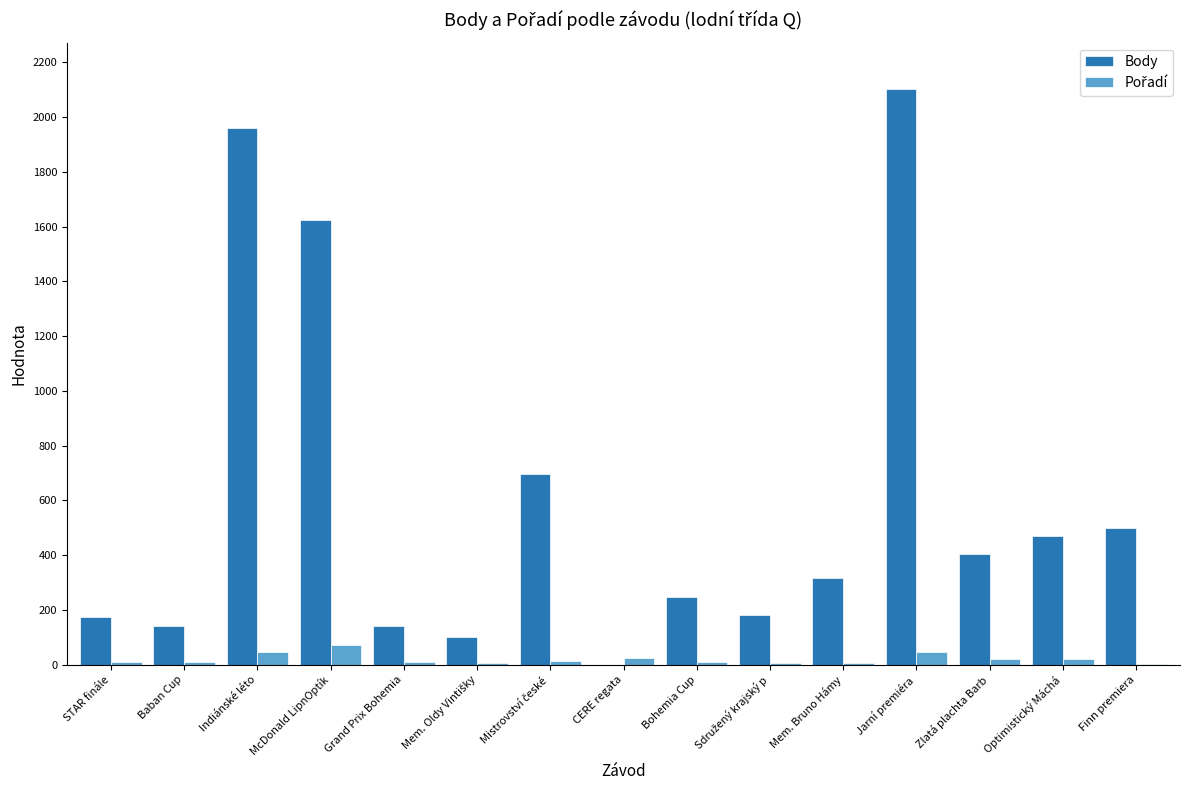

Which series has the largest total across all categories?

Body